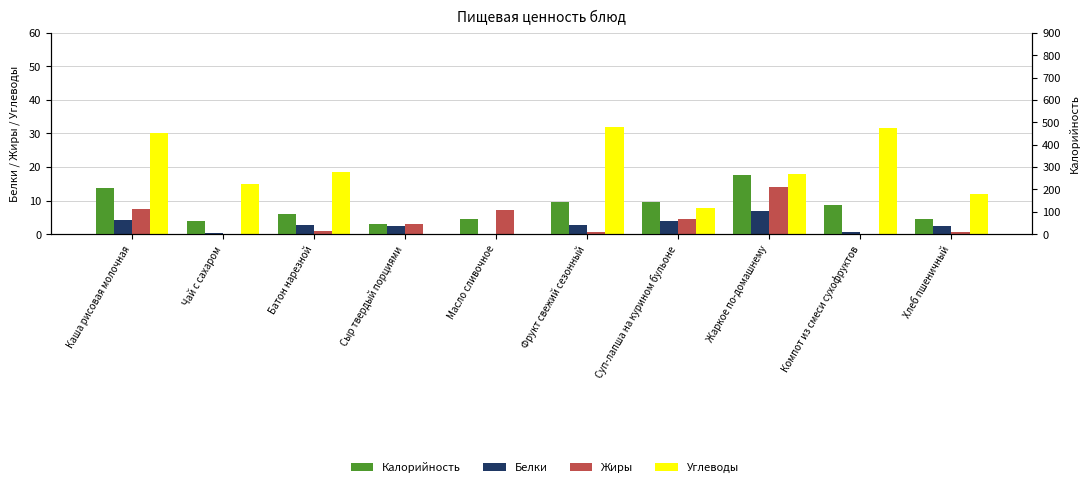

What is the label of the 5th bar from the right?

Фрукт свежий сезонный